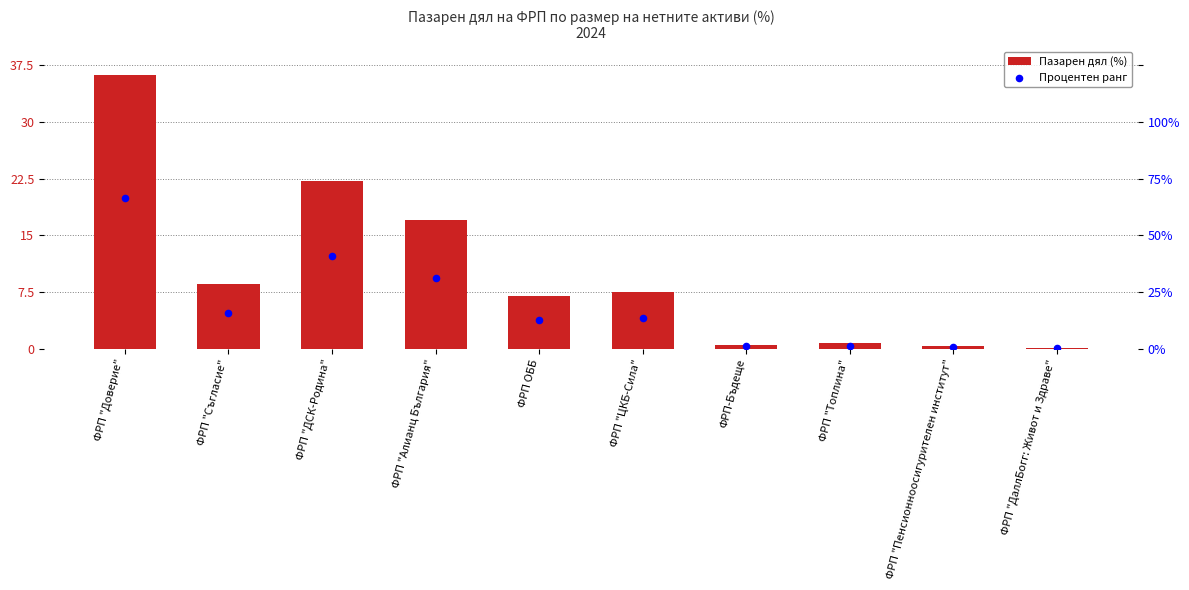

What are all the series names shown in the legend?

Пазарен дял (%), Процентен ранг